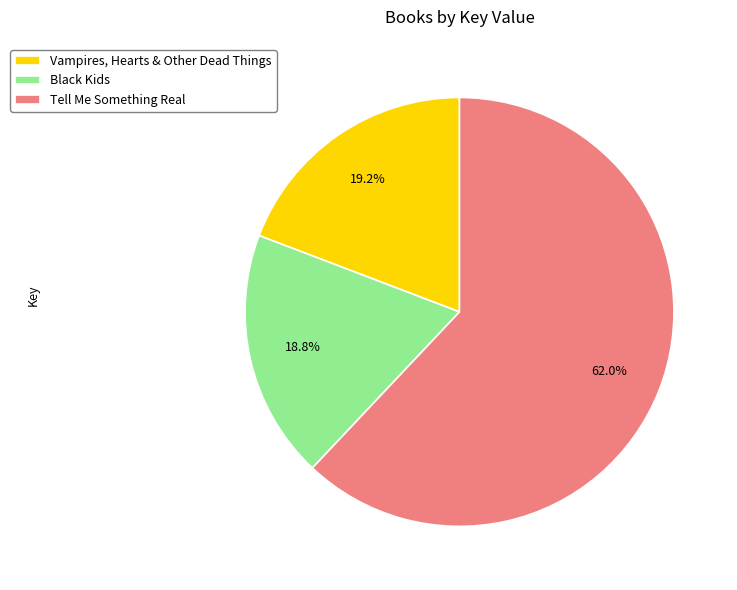

Does Tell Me Something Real account for over 50% of the chart?

Yes